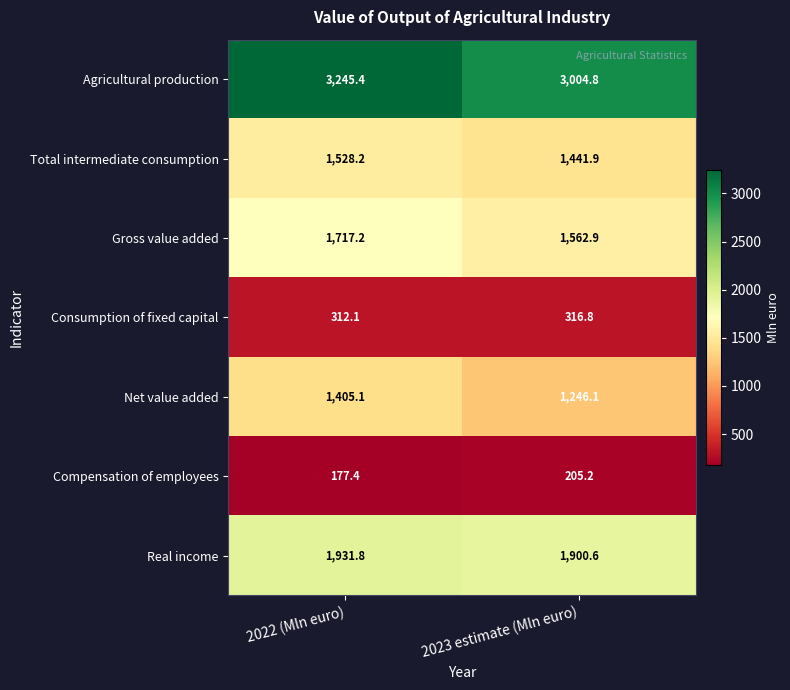

What is the approximate value of Consumption of fixed capital at 2022 (Mln euro)?

312.1